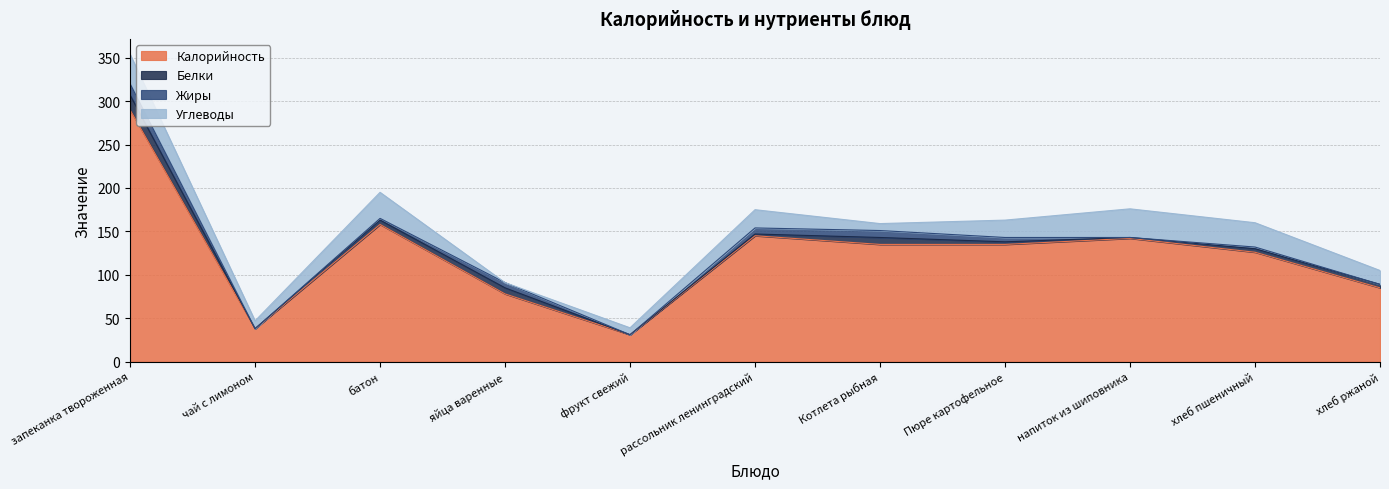

Reading right to left, what are all the values shown in this chart?

Калорийность: 85	126	142	135	135	145	31	78	158	38	290
Белки: 4	4	1	3	8	2	0	7	5	0	17
Жиры: 0	2	0	5	8	7	0	6	2	0	13
Углеводы: 16	28	33	20	8	21	8	0	30	9	34